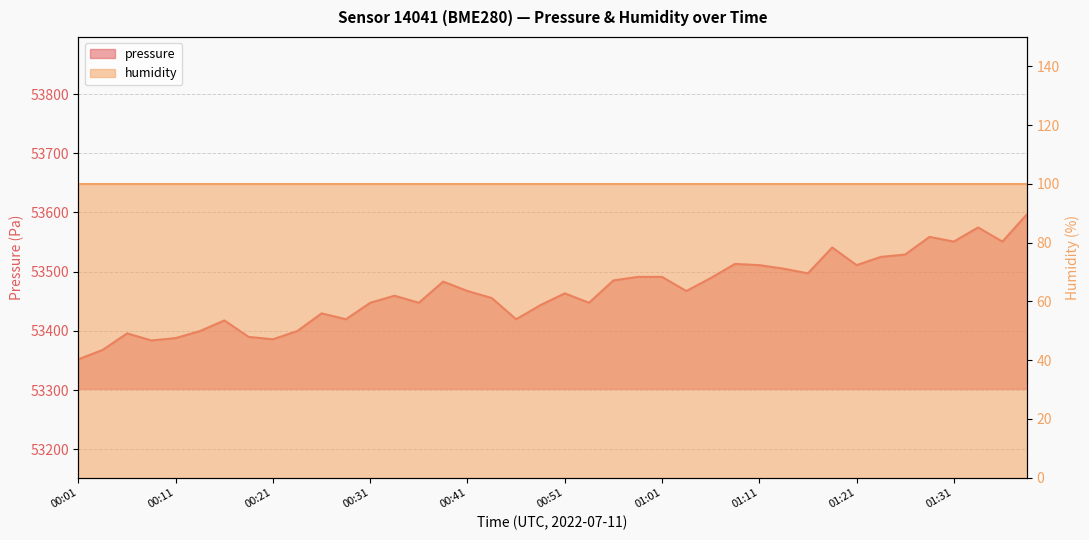

What is the label of the 22nd point from the left?

00:53